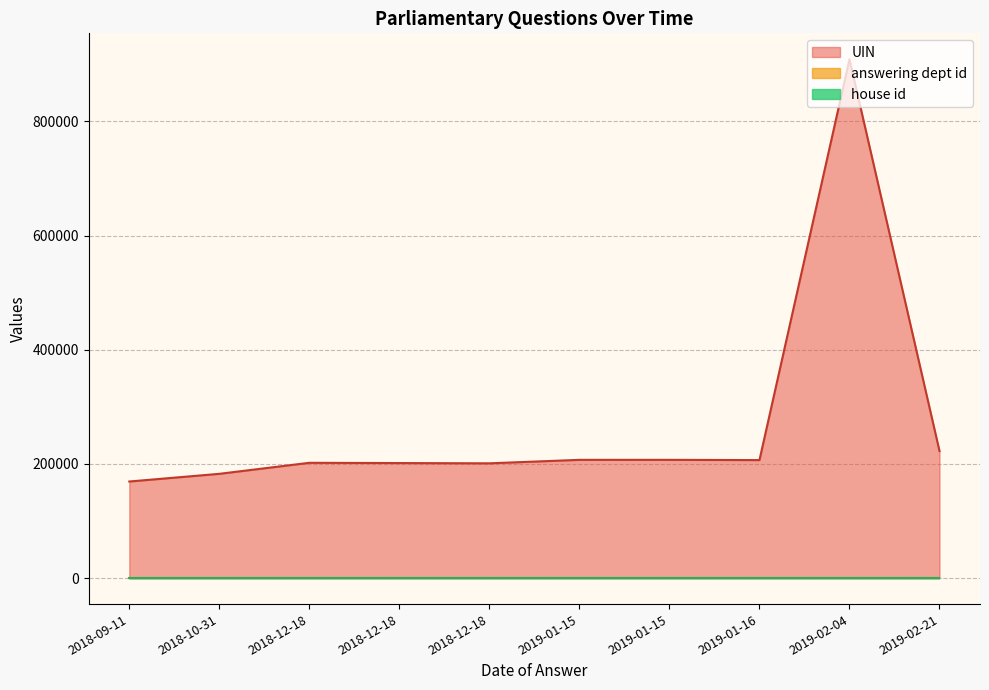

Which has a higher value, 2019-01-15 or 2019-01-15?

2019-01-15